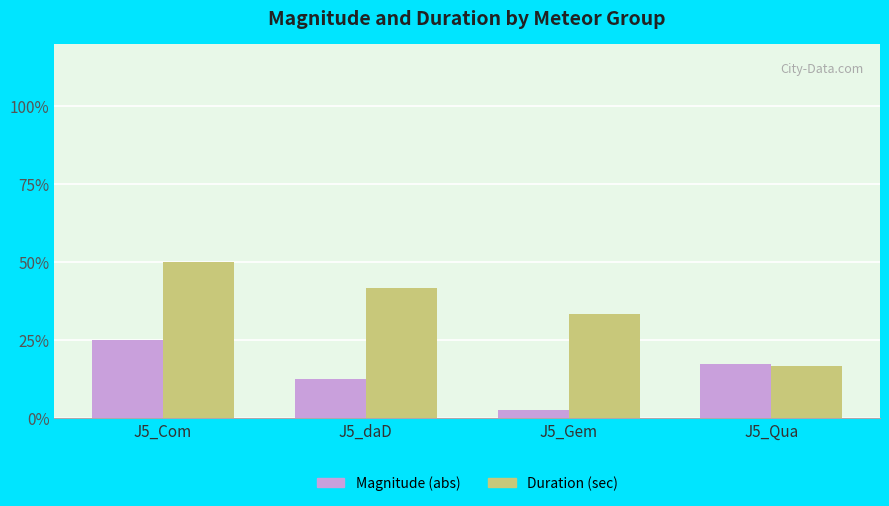

What is the label of the 1st bar from the right?

J5_Qua